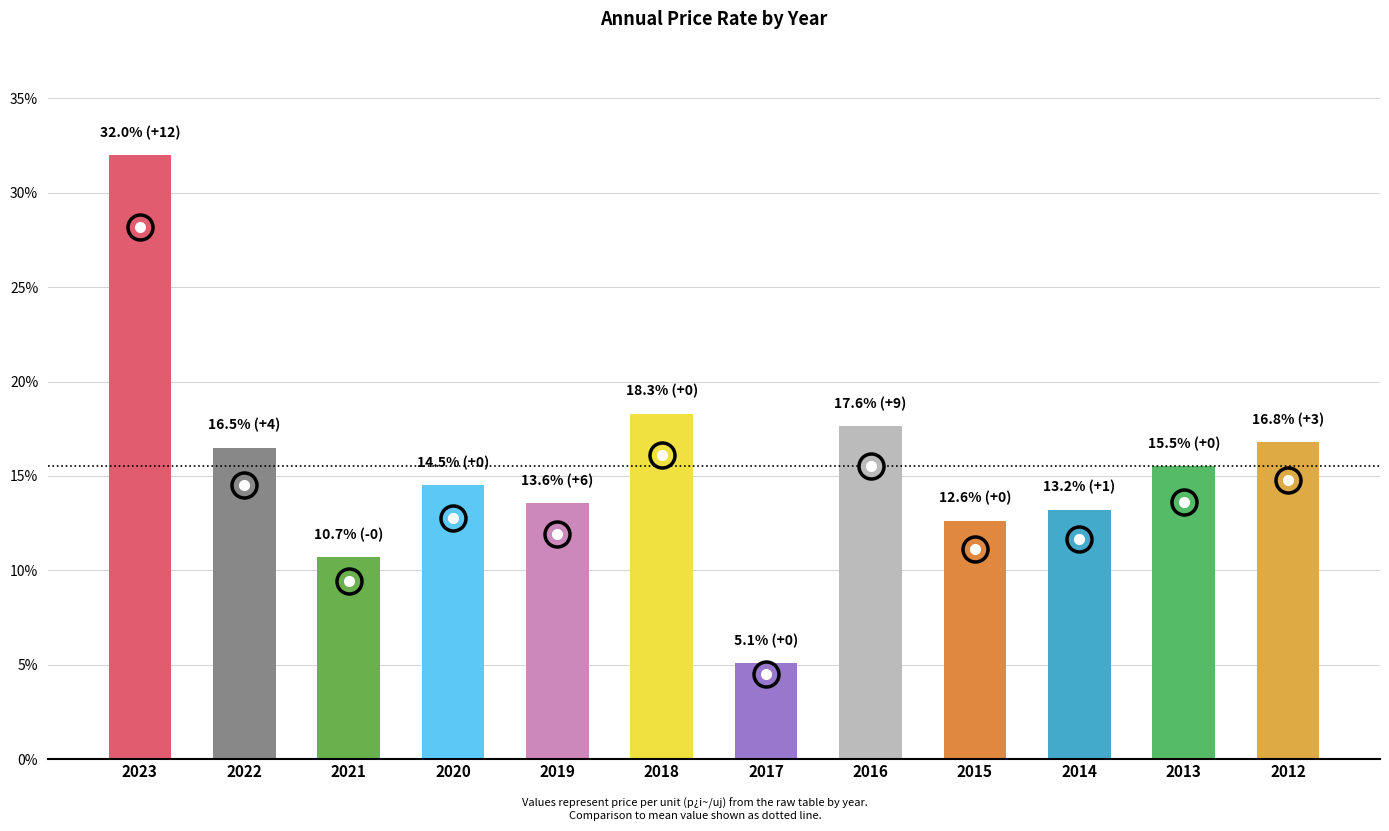

What is the smallest value displayed?

5.1